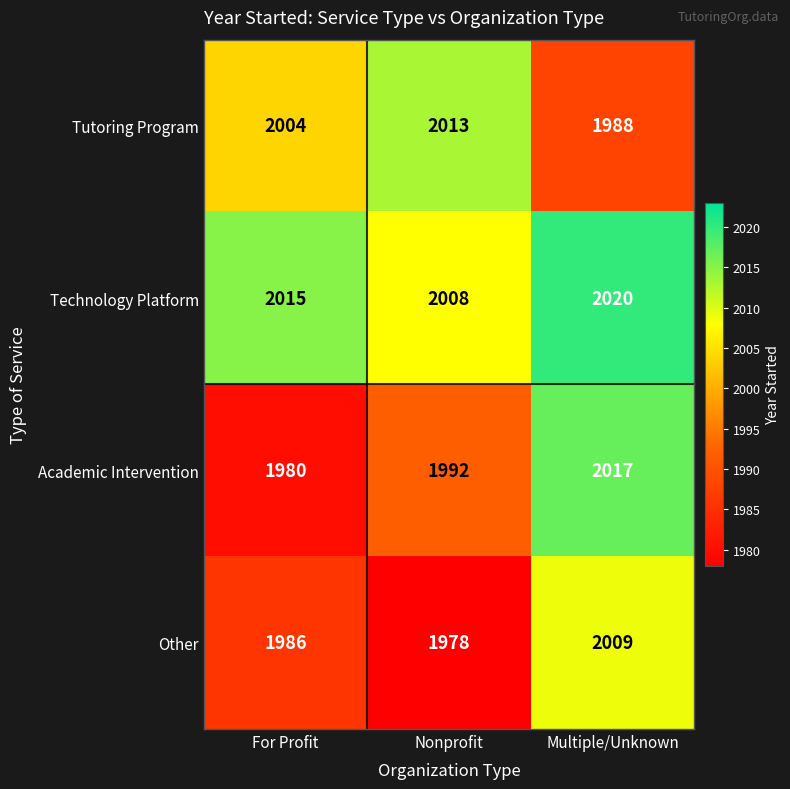

Reading left to right, transcribe all the data shown in this chart.

Tutoring Program: 2004	2013	1988
Technology Platform: 2015	2008	2020
Academic Intervention: 1980	1992	2017
Other: 1986	1978	2009